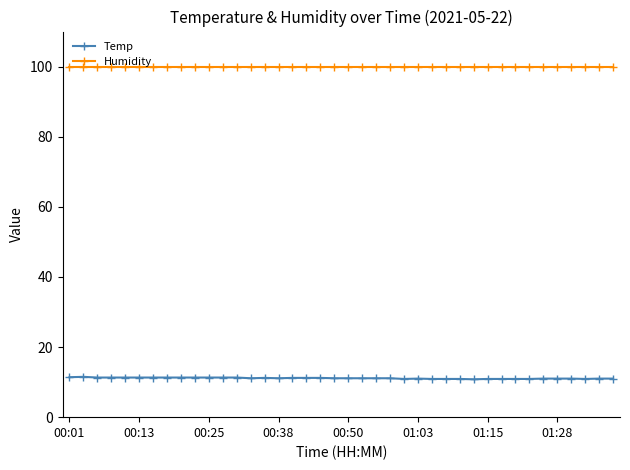

True or false: Humidity and Temp cross at least once.

False